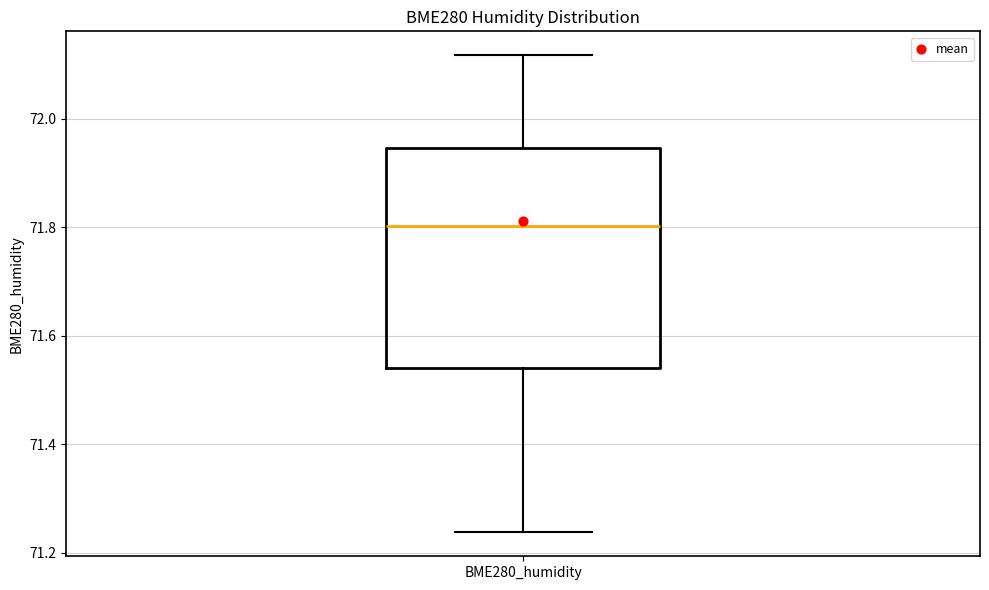

Transcribe this box plot: give where the median line is, the range the box spans, and where the two whiskers end, as read against the y-axis. The values are not printed on the chart, so give them approximately, as read against the axis.

median 71.80, box 71.54 to 71.94, whiskers 71.24 to 72.12